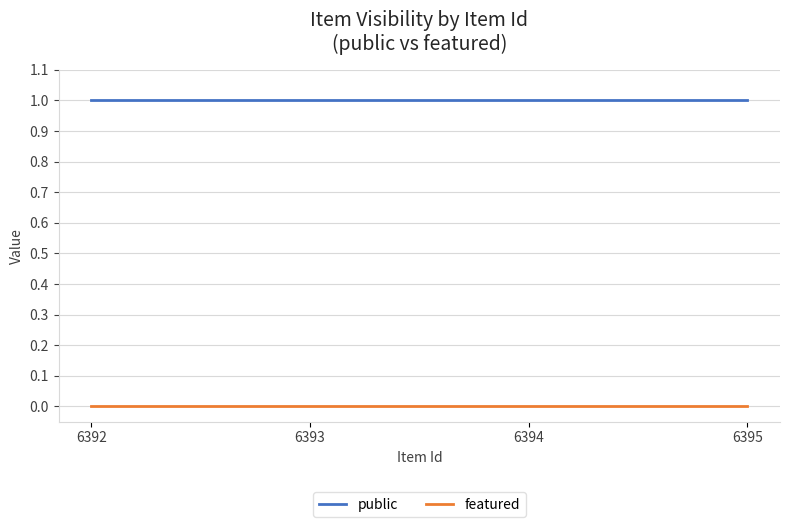

What is the difference between the highest and lowest values at 6392?

1